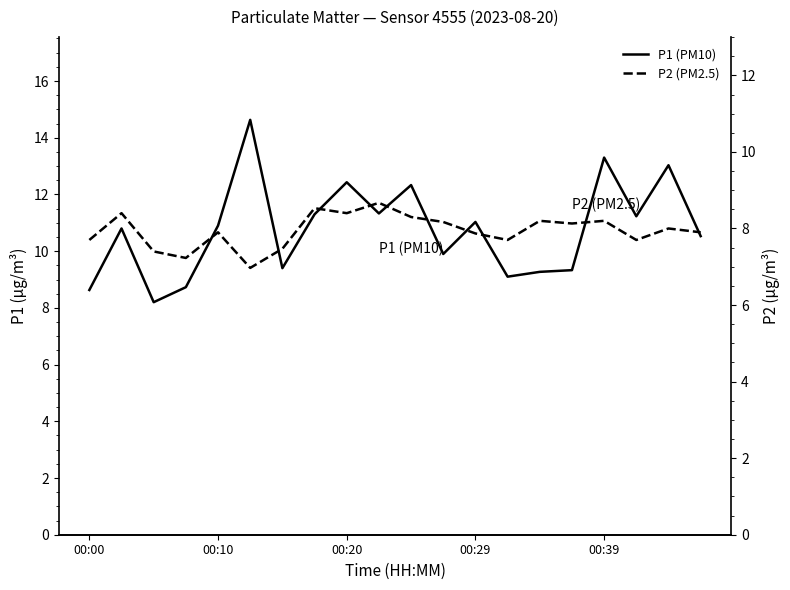

Rank the series by their maximum value, from highest to lowest.

P1 (PM10), P2 (PM2.5)